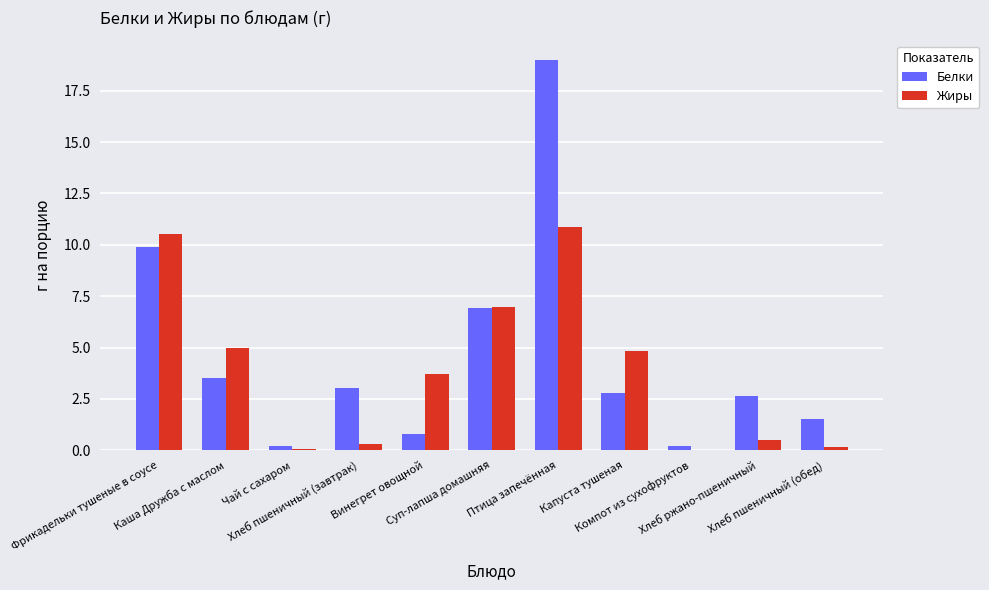

The value of Белки at Компот из сухофруктов is 0.2. True or false?

True